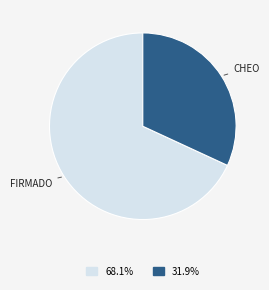

Does any single category account for the majority?

Yes